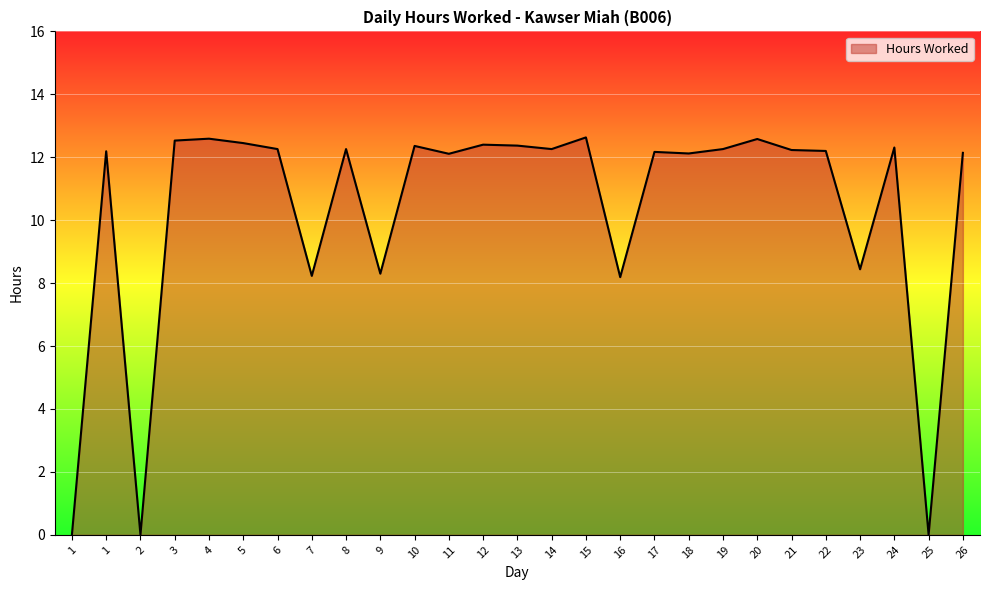

Is this an area chart (filled region under the line)?

Yes